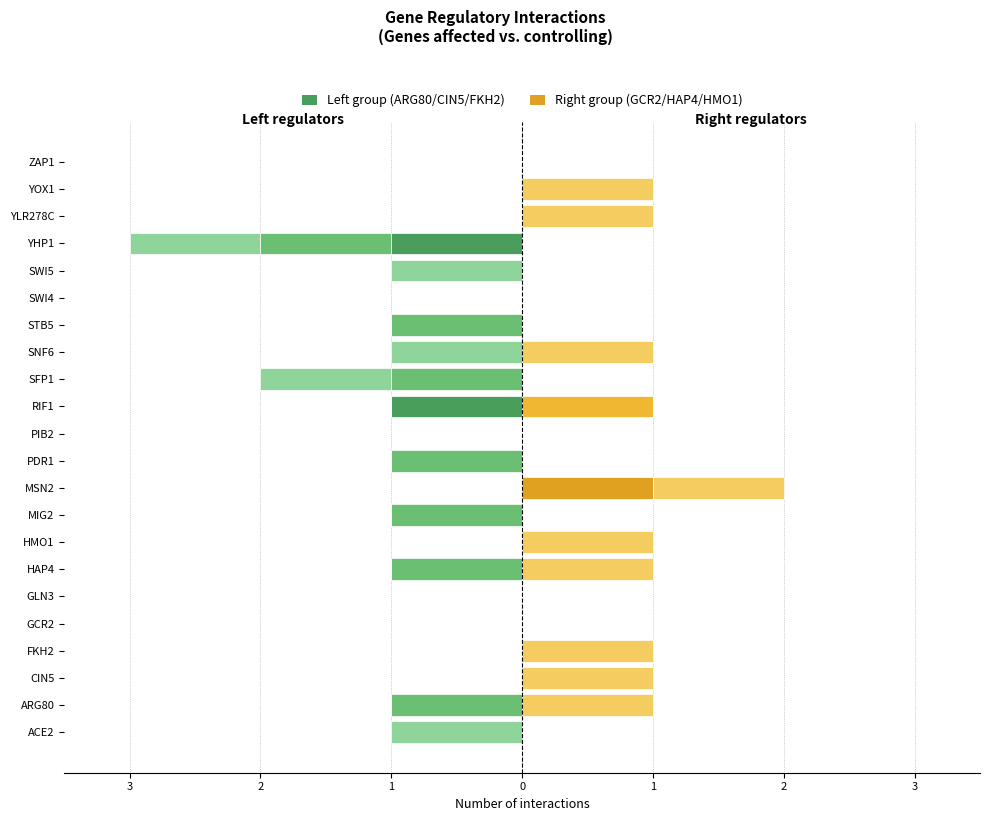

What is the lowest value of the ARG80 series?

-1